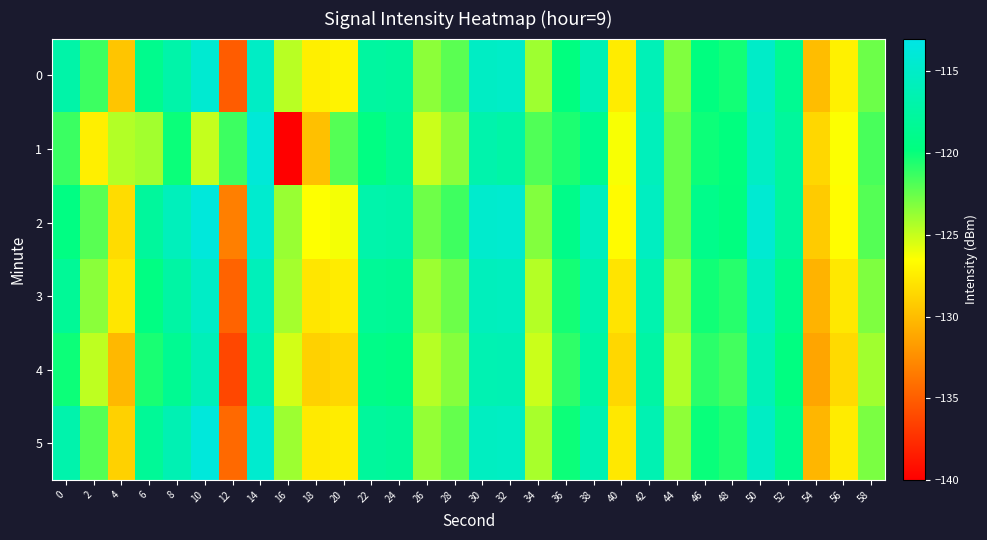

Rank the series by their maximum value, from lowest to highest.

4, 3, 0, 1, 2, 5